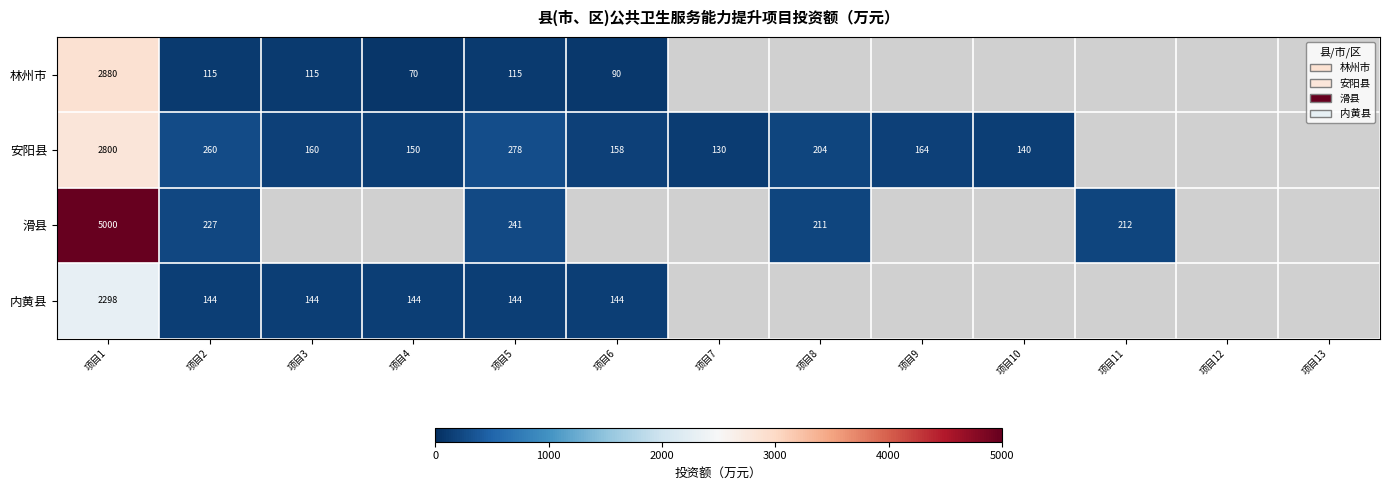

At which category is the sum across all series the highest?

项目1